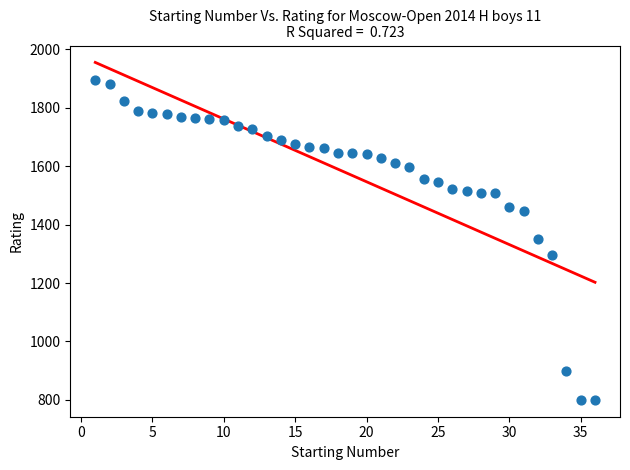

What is the range of X values (max minus min)?

35